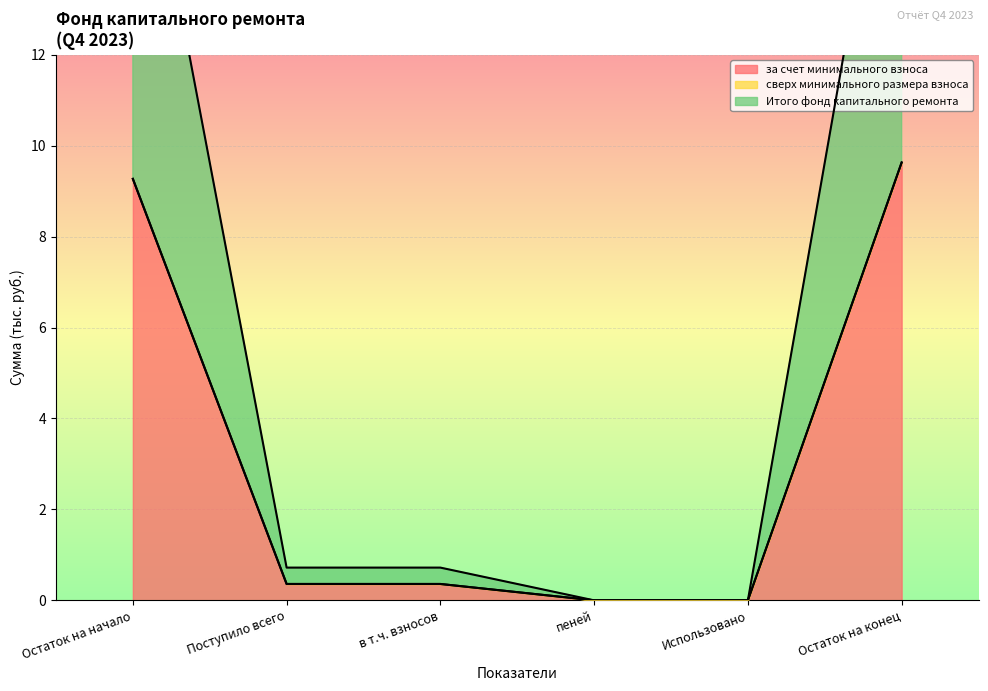

What is the total value across all series at Остаток на начало?

18.5